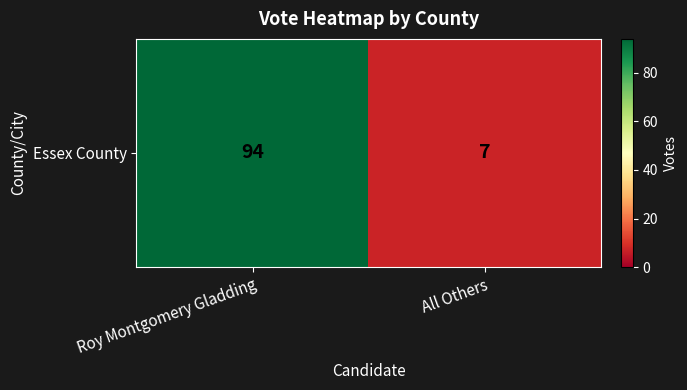

How many values are between 7 and 94?

2